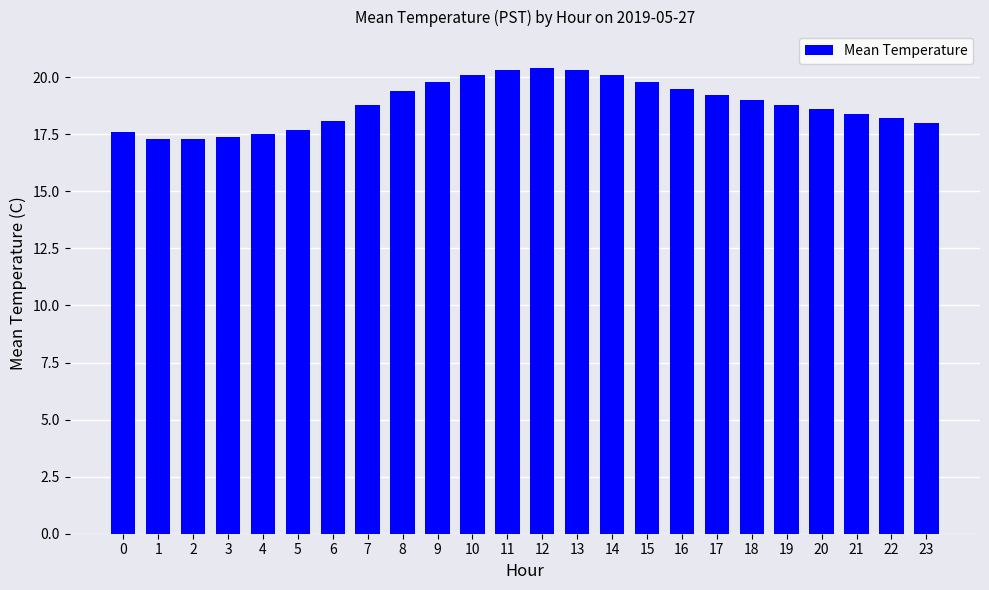

What is the ratio of the value at 6 to the value at 16?

0.9